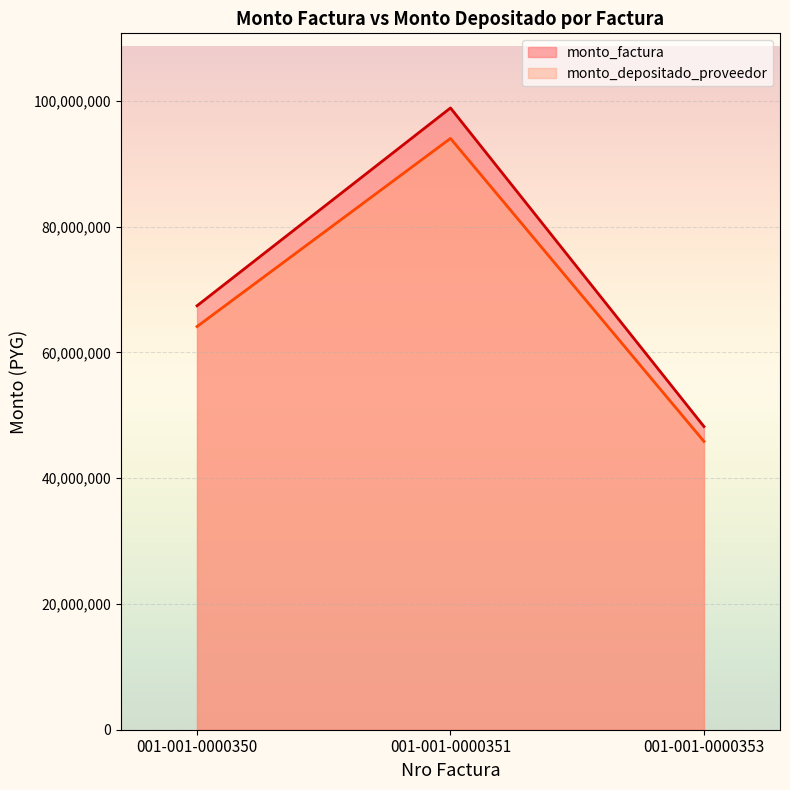

How many monto_depositado_proveedor values are between 45837324 and 94004553?

3